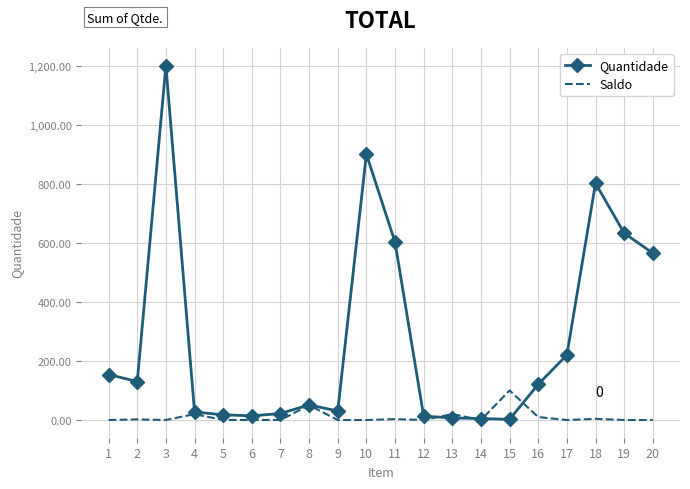

What is the total value across all series at 11?

605.0